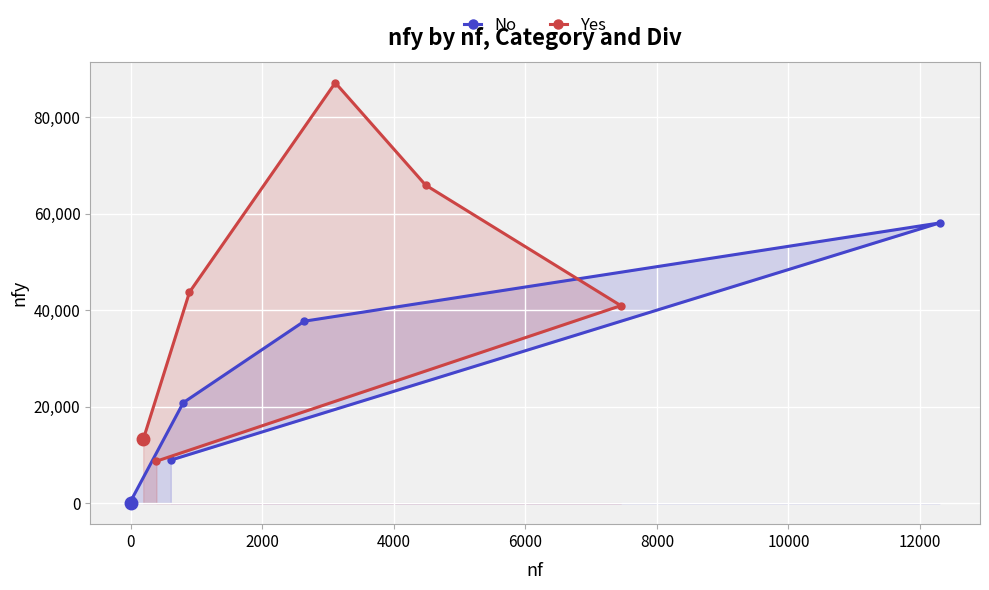

How many distinct data groups are displayed?

2